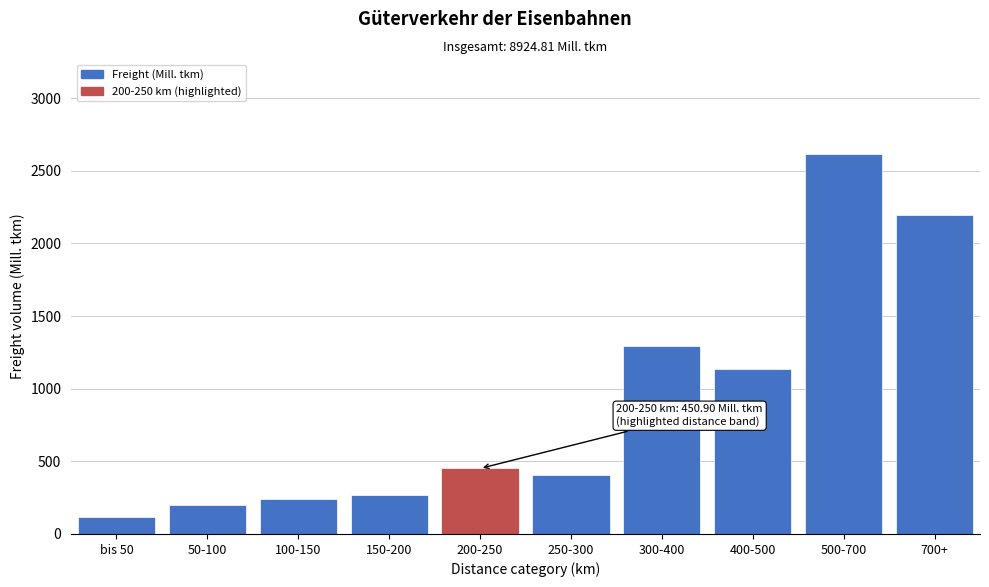

Reading right to left, extract all data points from this chart.

2198.5	2613.7	1138.0	1294.8	408.6	450.9	265.3	242.3	199.0	113.6